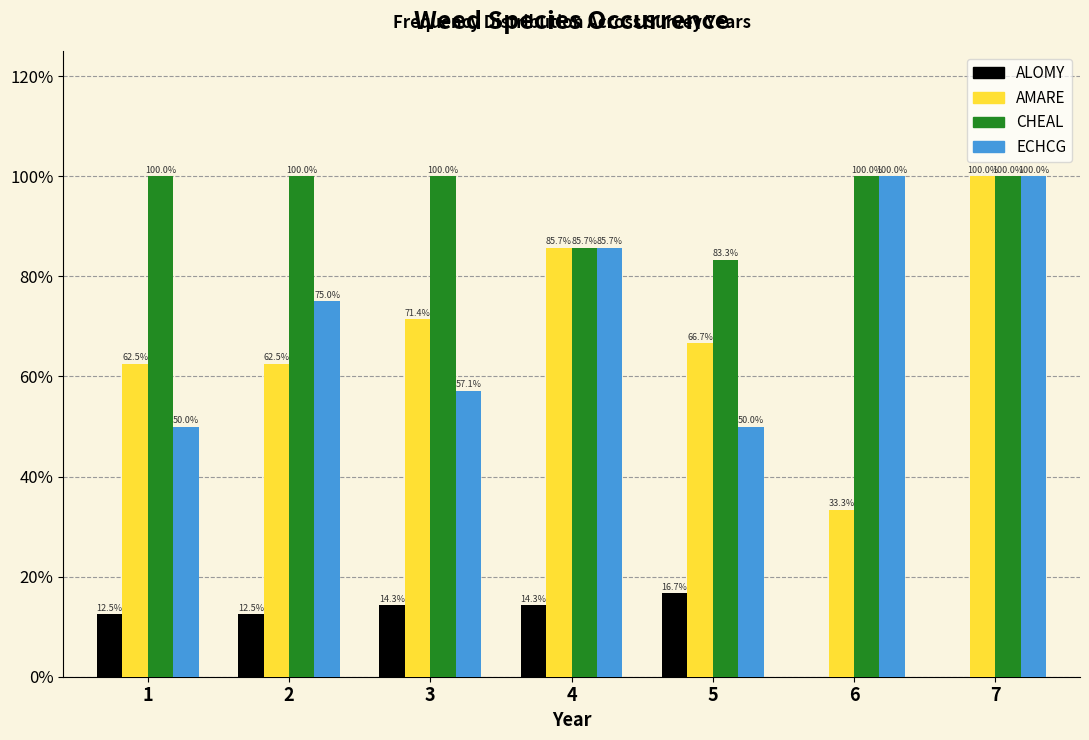

Reading left to right, list all the values displayed in this chart.

ALOMY: 1=12.5	2=12.5	3=14.3	4=14.3	5=16.7	6=0.0	7=0.0
AMARE: 1=62.5	2=62.5	3=71.4	4=85.7	5=66.7	6=33.3	7=100.0
CHEAL: 1=100.0	2=100.0	3=100.0	4=85.7	5=83.3	6=100.0	7=100.0
ECHCG: 1=50.0	2=75.0	3=57.1	4=85.7	5=50.0	6=100.0	7=100.0